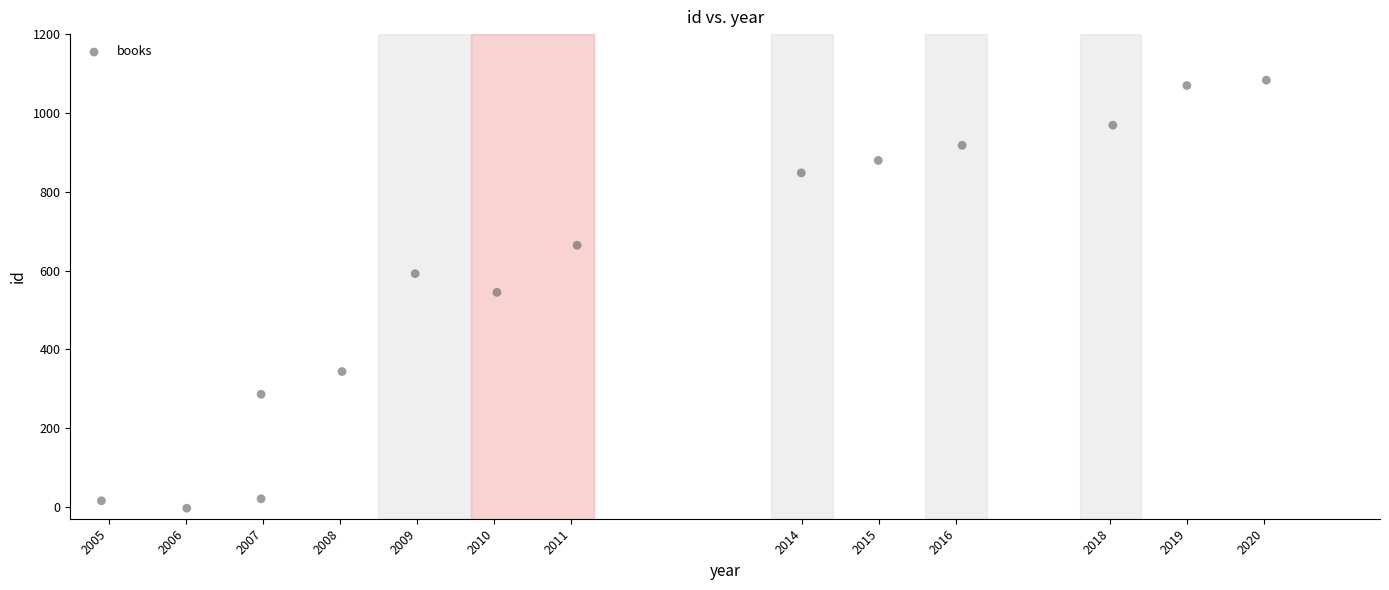

What is the range of Y values (max minus min)?

1086.4